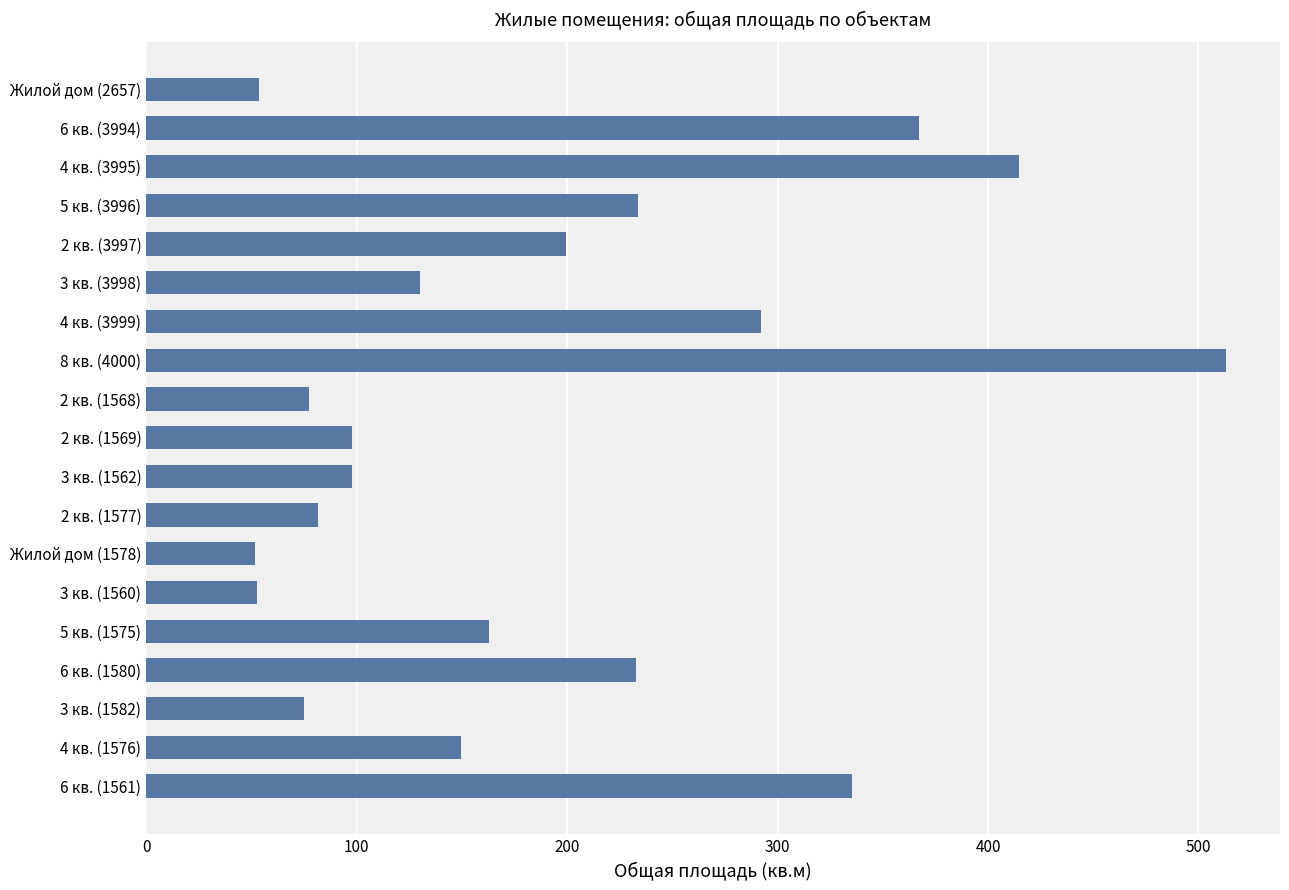

Where is the data nearest to the value 282?

4 кв. (3999)